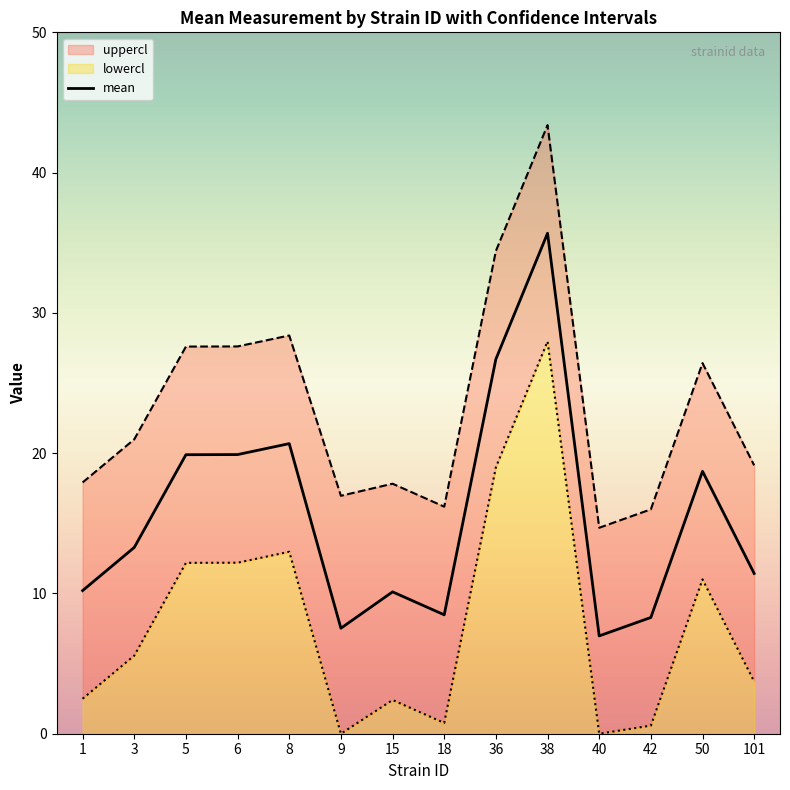

At 18, list the series in order from smallest to largest.

lowercl, mean, uppercl